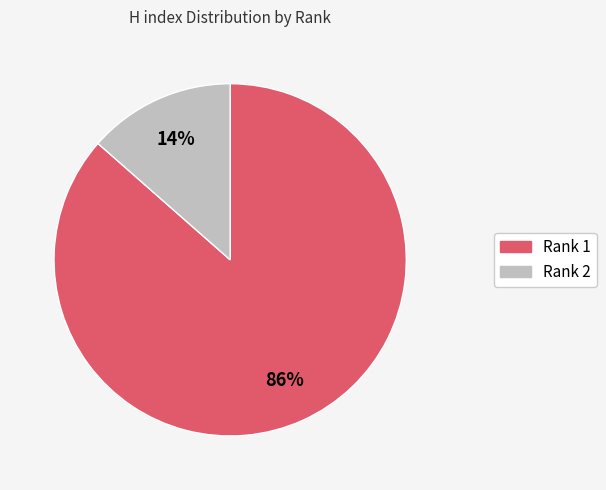

Which slice is the largest?

Rank 1